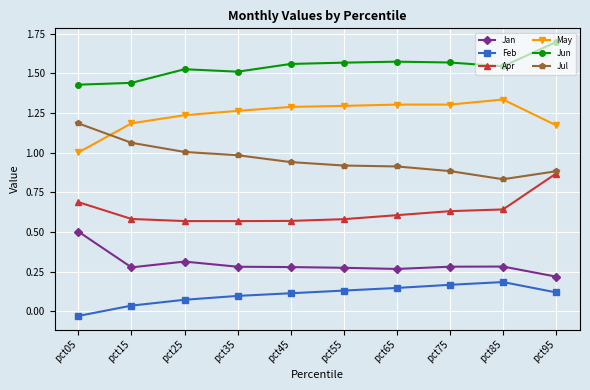

Is this an area chart (filled region under the line)?

No